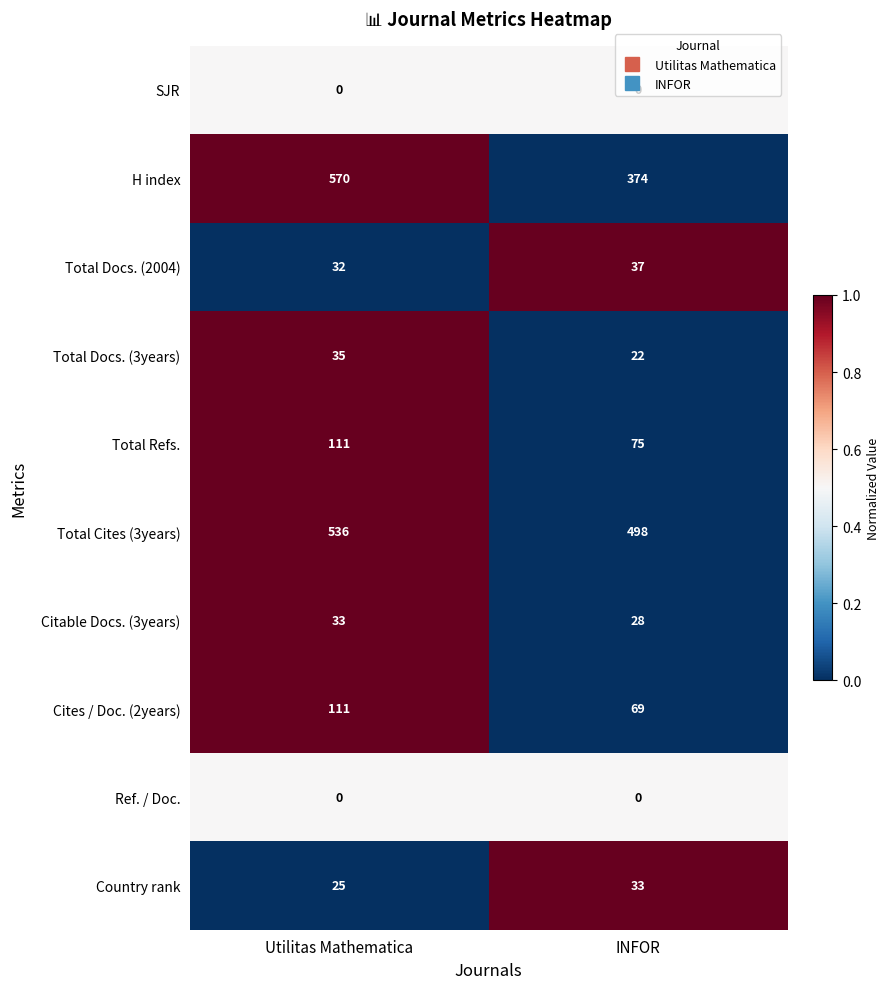

True or false: H index has a value of 374 at INFOR.

True